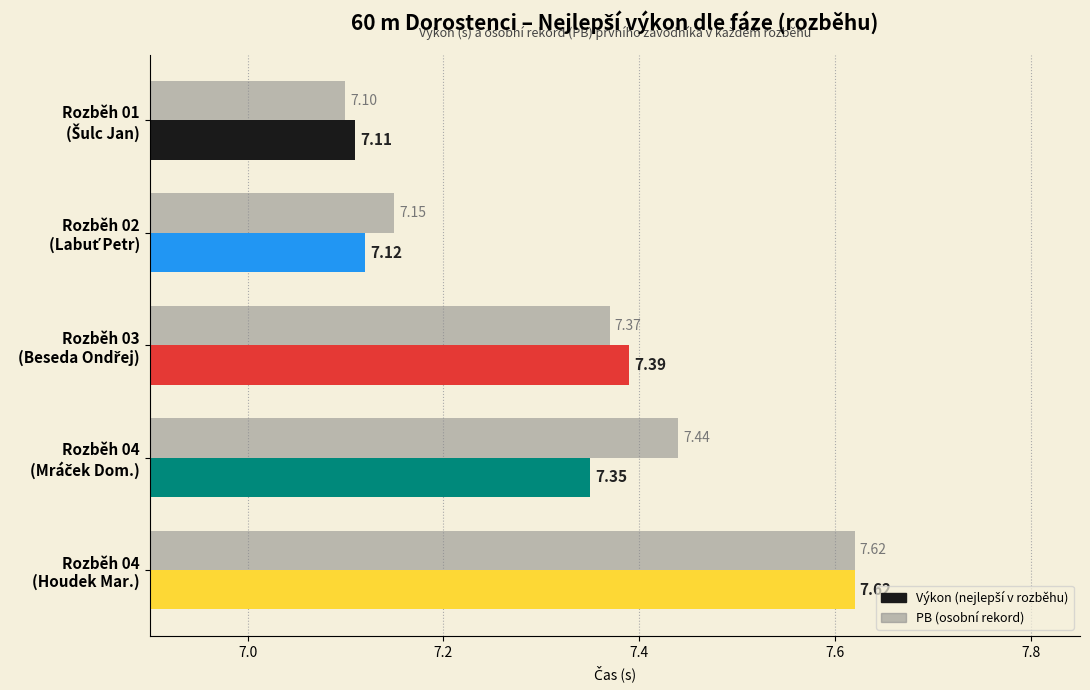

What is the label of the 4th bar from the left?

Rozběh 04 (Mráček Dom.)